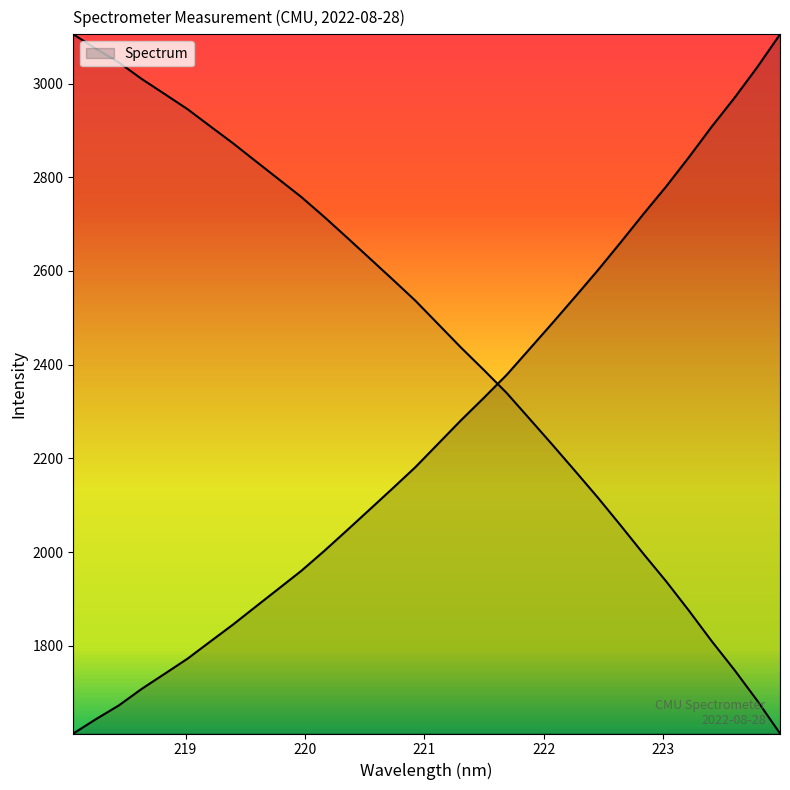

At which label does the data first exceed 2231?

221.1174